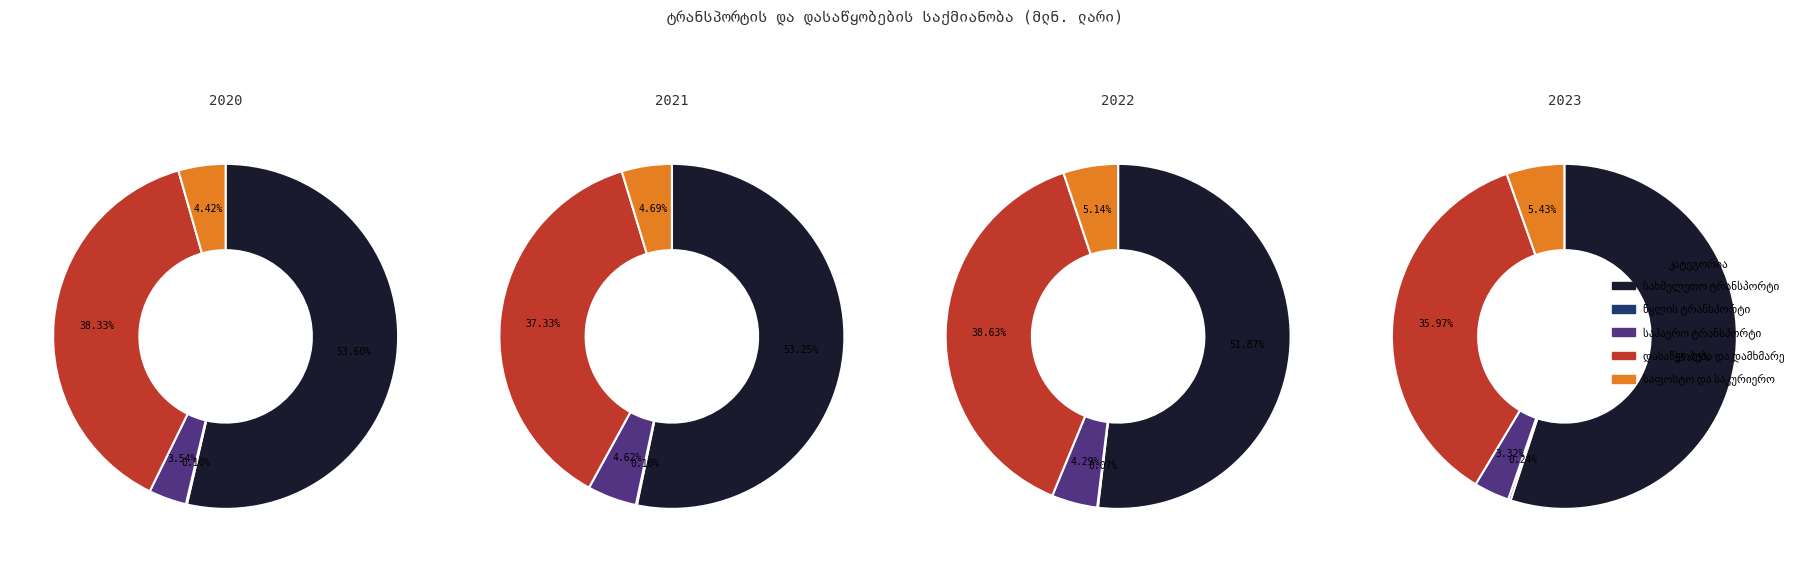

To the nearest percent, what percentage of the pie is 4?

4%